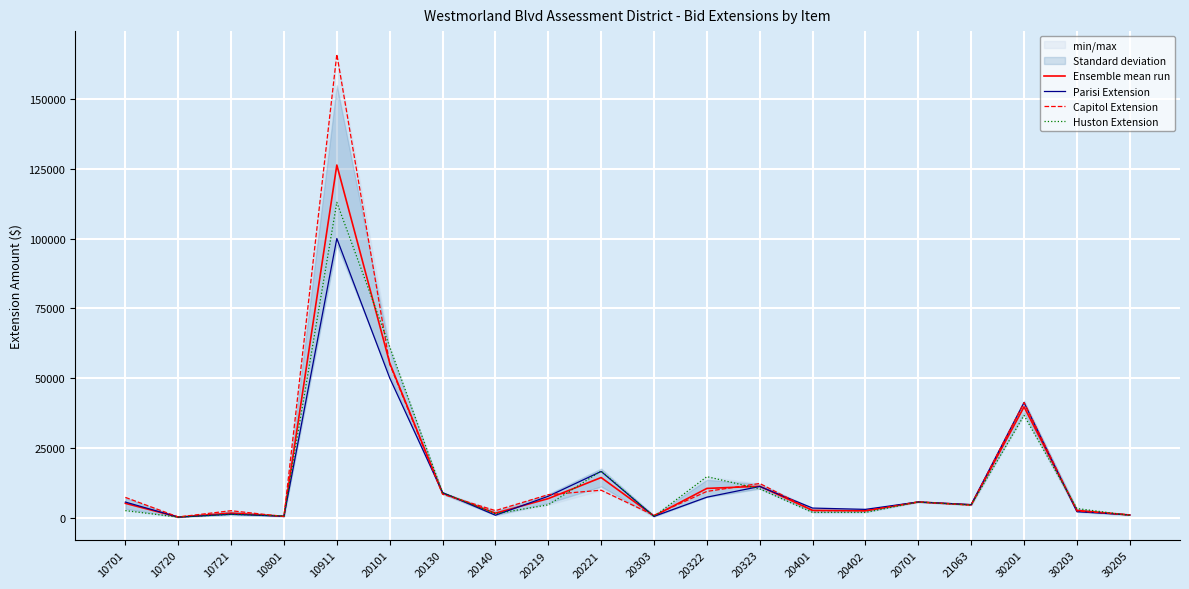

Reading right to left, transcribe all the data shown in this chart.

Ensemble mean run: 30205=952.1	30203=2610.8	30201=39708.3	21063=4583.3	20701=5625.0	20402=2464.0	20401=2618.0	20323=11251.7	20322=10486.0	20303=594.5	20221=14375.0	20219=6840.0	20140=1613.3	20130=8780.0	20101=55423.3	10911=126316.7	10801=516.7	10721=1640.0	10720=218.3	10701=5138.3
Parisi Extension: 30205=1000.0	30203=2145.0	30201=41250.0	21063=4687.5	20701=5625.0	20402=2982.0	20401=3444.0	20323=11180.0	20322=7350.0	20303=464.0	20221=16562.5	20219=7680.0	20140=880.0	20130=9000.0	20101=50050.0	10911=100000.0	10801=510.0	10721=1220.0	10720=205.0	10701=5600.0
Capitol Extension: 30205=1020.0	30203=2405.0	30201=41250.0	21063=4531.2	20701=5625.0	20402=2520.0	20401=2520.0	20323=12255.0	20322=9408.0	20303=870.0	20221=9843.8	20219=8240.0	20140=2530.0	20130=8400.0	20101=54990.0	10911=166000.0	10801=400.0	10721=2500.0	10720=250.0	10701=7275.0
Huston Extension: 30205=836.4	30203=3282.5	30201=36625.0	21063=4531.2	20701=5625.0	20402=1890.0	20401=1890.0	20323=10320.0	20322=14700.0	20303=449.5	20221=16718.8	20219=4600.0	20140=1430.0	20130=8940.0	20101=61230.0	10911=112950.0	10801=640.0	10721=1200.0	10720=200.0	10701=2540.0